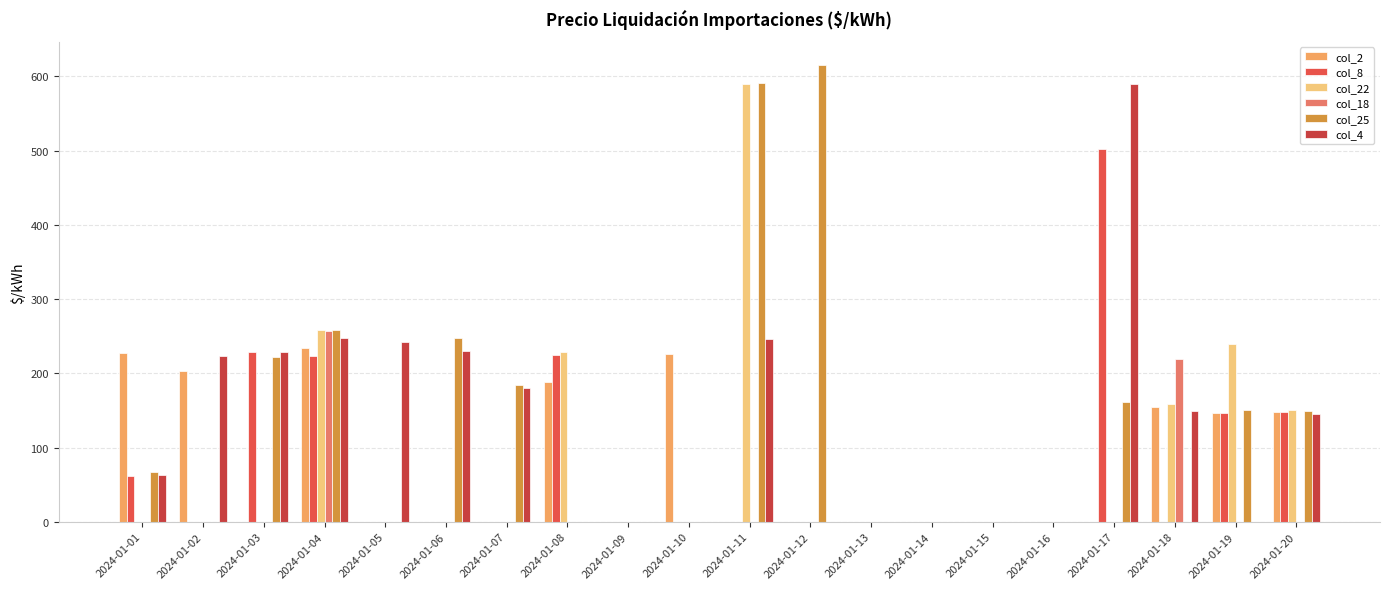

Reading left to right, what are all the values shown in this chart?

col_2: 2024-01-01=227.9	2024-01-02=202.7	2024-01-03=0.0	2024-01-04=234.2	2024-01-05=0.0	2024-01-06=0.0	2024-01-07=0.0	2024-01-08=188.7	2024-01-09=0.0	2024-01-10=226.6	2024-01-11=0.0	2024-01-12=0.0	2024-01-13=0.0	2024-01-14=0.0	2024-01-15=0.0	2024-01-16=0.0	2024-01-17=0.0	2024-01-18=155.2	2024-01-19=146.4	2024-01-20=147.7
col_8: 2024-01-01=61.7	2024-01-02=0.0	2024-01-03=229.2	2024-01-04=223.8	2024-01-05=0.0	2024-01-06=0.0	2024-01-07=0.0	2024-01-08=224.5	2024-01-09=0.0	2024-01-10=0.0	2024-01-11=0.0	2024-01-12=0.0	2024-01-13=0.0	2024-01-14=0.0	2024-01-15=0.0	2024-01-16=0.0	2024-01-17=502.1	2024-01-18=0.0	2024-01-19=146.6	2024-01-20=148.5
col_22: 2024-01-01=0.0	2024-01-02=0.0	2024-01-03=0.0	2024-01-04=257.8	2024-01-05=0.0	2024-01-06=0.0	2024-01-07=0.0	2024-01-08=229.0	2024-01-09=0.0	2024-01-10=0.0	2024-01-11=590.4	2024-01-12=0.0	2024-01-13=0.0	2024-01-14=0.0	2024-01-15=0.0	2024-01-16=0.0	2024-01-17=0.0	2024-01-18=158.6	2024-01-19=239.1	2024-01-20=149.9
col_18: 2024-01-01=0.0	2024-01-02=0.0	2024-01-03=0.0	2024-01-04=257.5	2024-01-05=0.0	2024-01-06=0.0	2024-01-07=0.0	2024-01-08=0.0	2024-01-09=0.0	2024-01-10=0.0	2024-01-11=0.0	2024-01-12=0.0	2024-01-13=0.0	2024-01-14=0.0	2024-01-15=0.0	2024-01-16=0.0	2024-01-17=0.0	2024-01-18=219.7	2024-01-19=0.0	2024-01-20=0.0
col_25: 2024-01-01=67.7	2024-01-02=0.0	2024-01-03=221.7	2024-01-04=258.0	2024-01-05=0.0	2024-01-06=248.2	2024-01-07=184.4	2024-01-08=0.0	2024-01-09=0.0	2024-01-10=0.0	2024-01-11=590.7	2024-01-12=615.9	2024-01-13=0.0	2024-01-14=0.0	2024-01-15=0.0	2024-01-16=0.0	2024-01-17=161.0	2024-01-18=0.0	2024-01-19=150.2	2024-01-20=148.7
col_4: 2024-01-01=63.0	2024-01-02=223.6	2024-01-03=228.2	2024-01-04=247.1	2024-01-05=241.6	2024-01-06=229.4	2024-01-07=180.5	2024-01-08=0.0	2024-01-09=0.0	2024-01-10=0.0	2024-01-11=246.2	2024-01-12=0.0	2024-01-13=0.0	2024-01-14=0.0	2024-01-15=0.0	2024-01-16=0.0	2024-01-17=589.6	2024-01-18=148.6	2024-01-19=0.0	2024-01-20=145.2